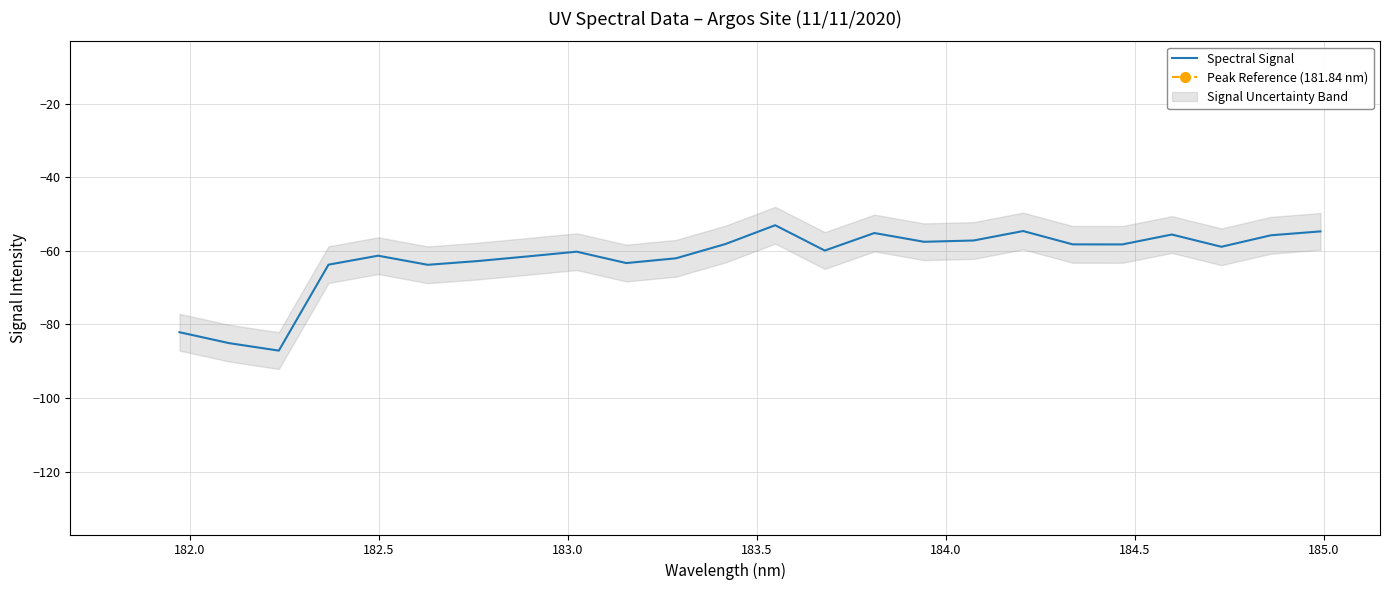

What is the minimum value for Spectral Signal?

-87.1